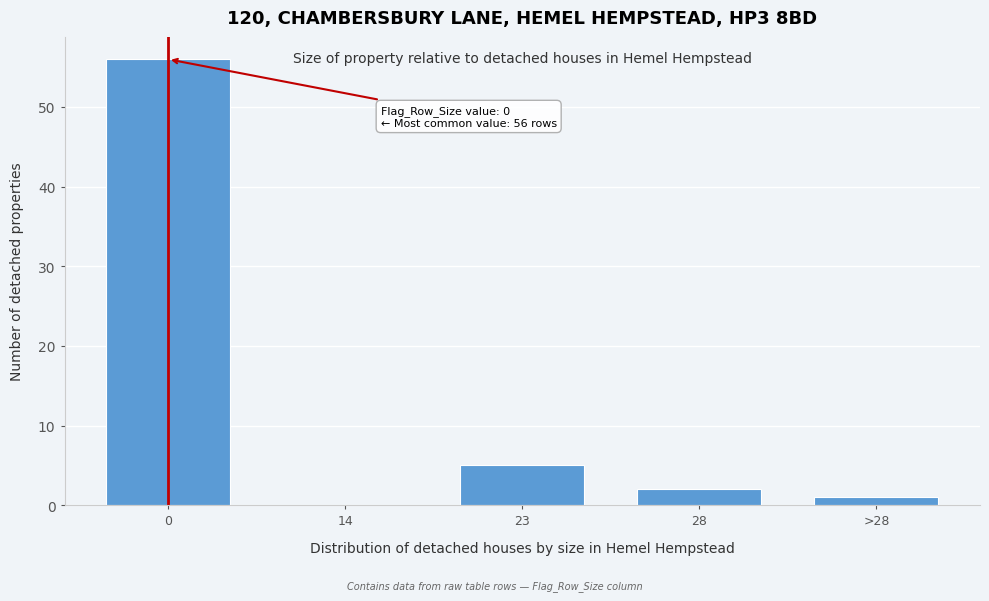

Reading left to right, what are all the values shown in this chart?

0=56	14=0	23=5	28=2	>28=1